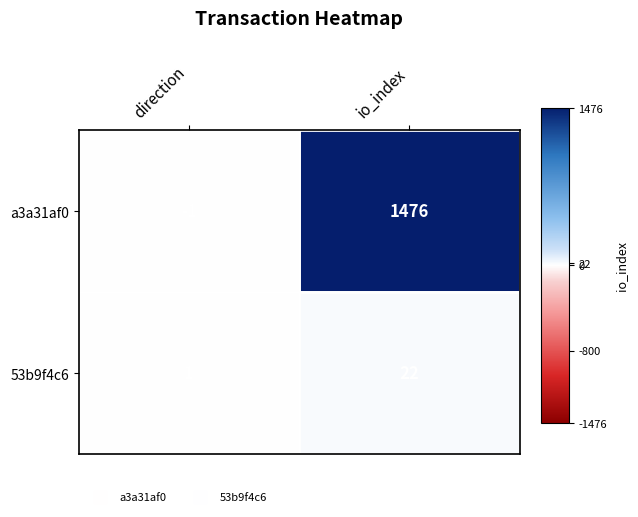

Which series has the widest spread of values?

a3a31af0